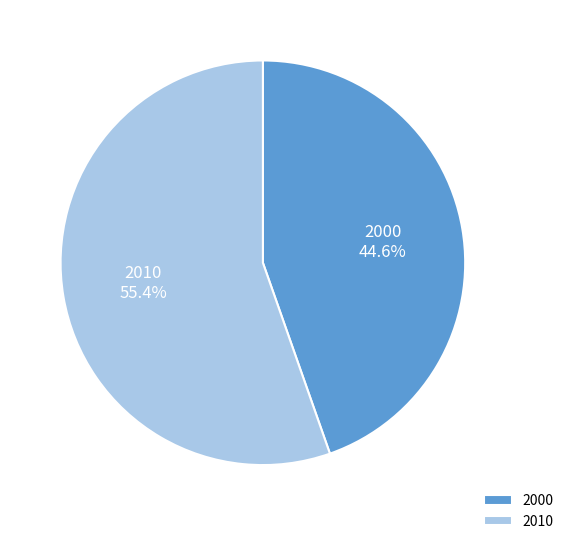

To the nearest percent, what is the difference between the largest and smallest slice percentages?

11%